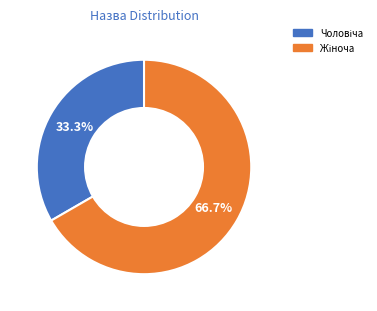

Does any single category account for the majority?

Yes